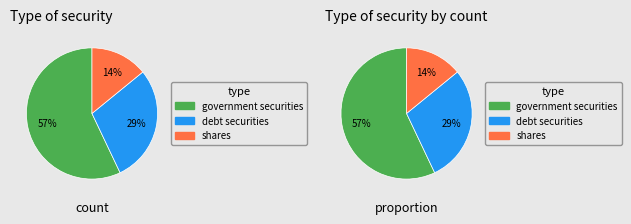

How many slices are in this pie chart?

3